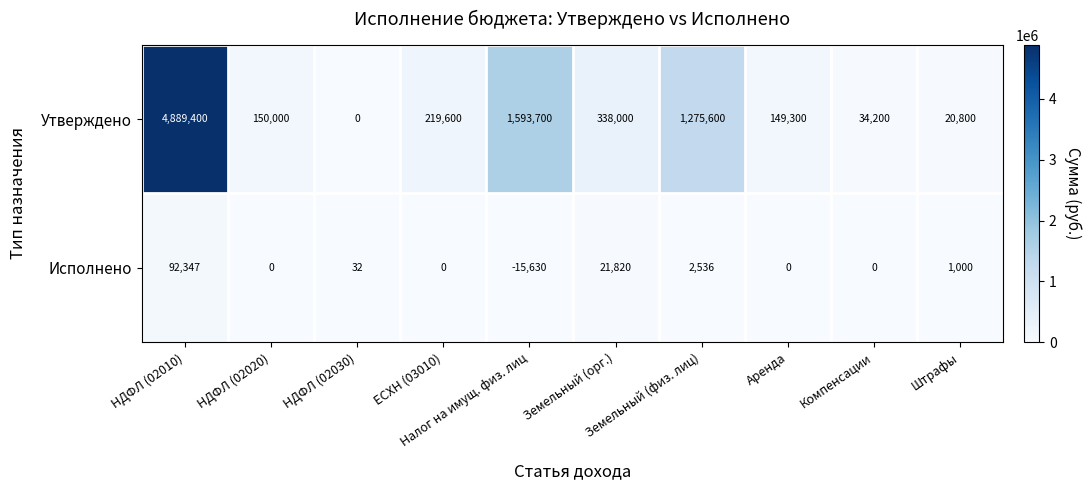

Rank the series at Земельный (орг.) from highest to lowest value.

Утверждено, Исполнено